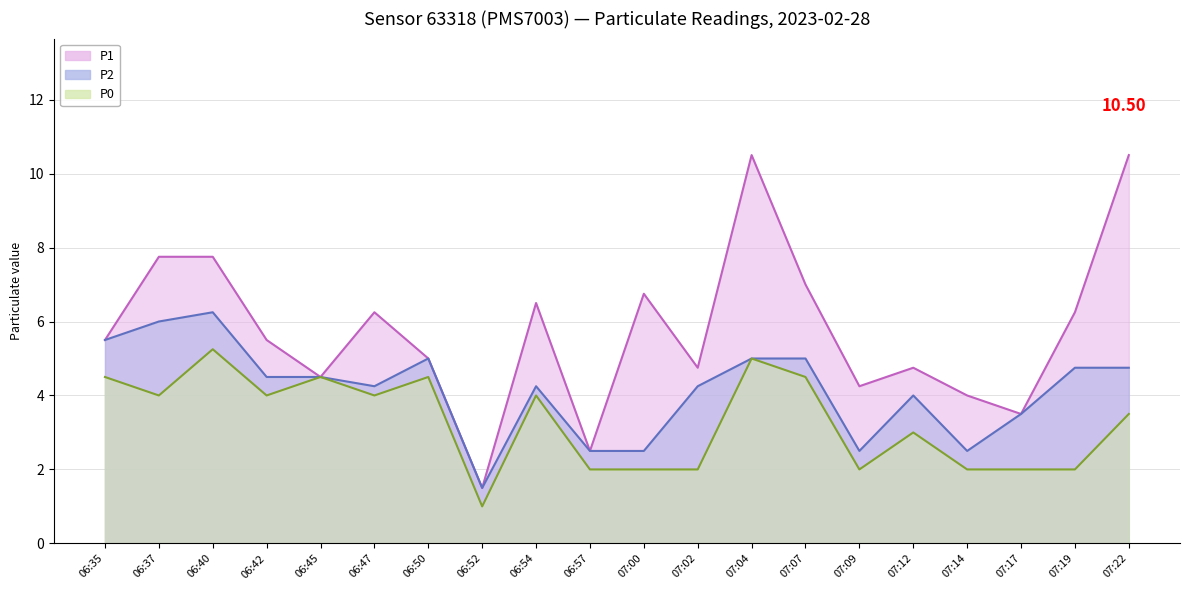

At how many categories does at least one series exceed 9?

2